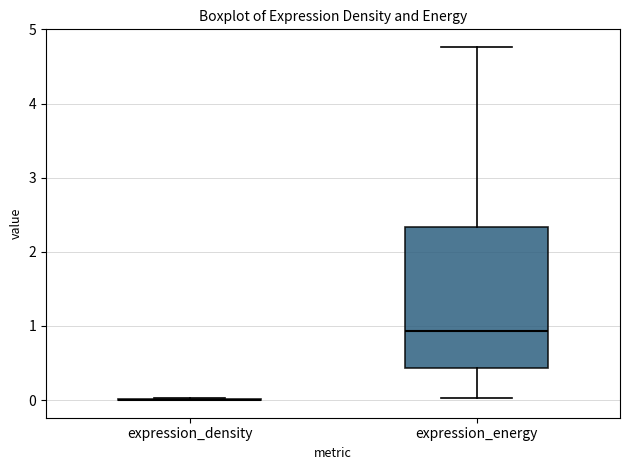

Where does the upper whisker of the box for expression_energy end on the y-axis? The values are not printed on the chart, so give them approximately, as read against the axis.

4.8